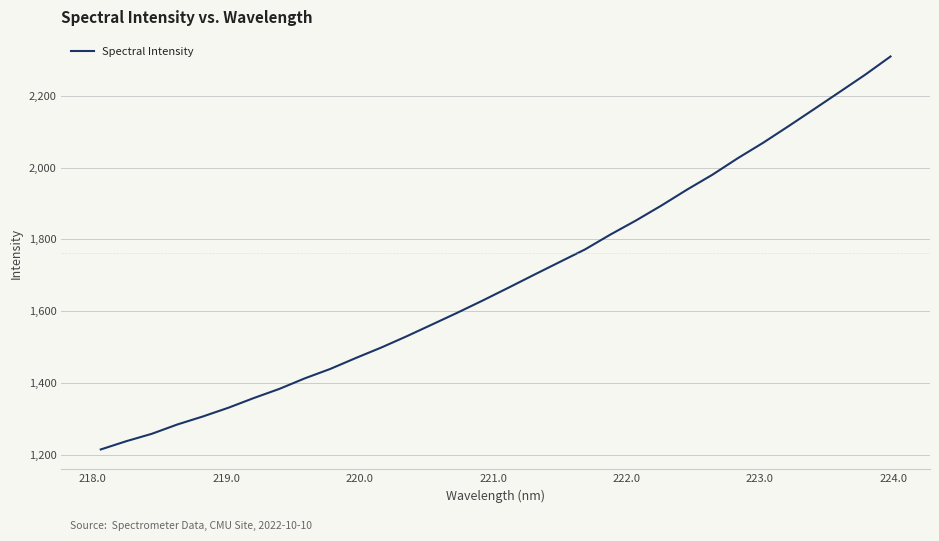

What is the maximum value shown in the chart?

2309.4